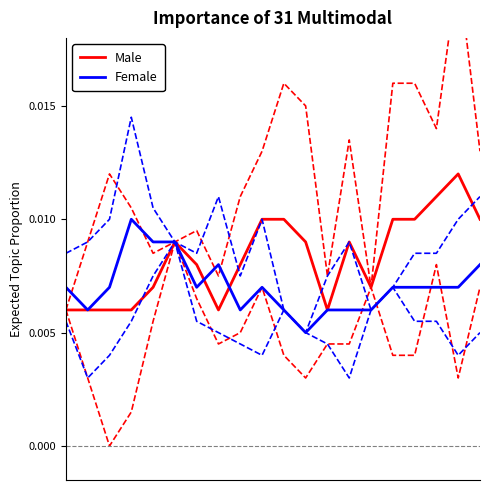

Reading right to left, transcribe all the data shown in this chart.

Male: 1.0	1.2	1.1	1.0	1.0	0.7	0.9	0.6	0.9	1.0	1.0	0.8	0.6	0.8	0.9	0.7	0.6	0.6	0.6	0.6
Female: 0.8	0.7	0.7	0.7	0.7	0.6	0.6	0.6	0.5	0.6	0.7	0.6	0.8	0.7	0.9	0.9	1.0	0.7	0.6	0.7